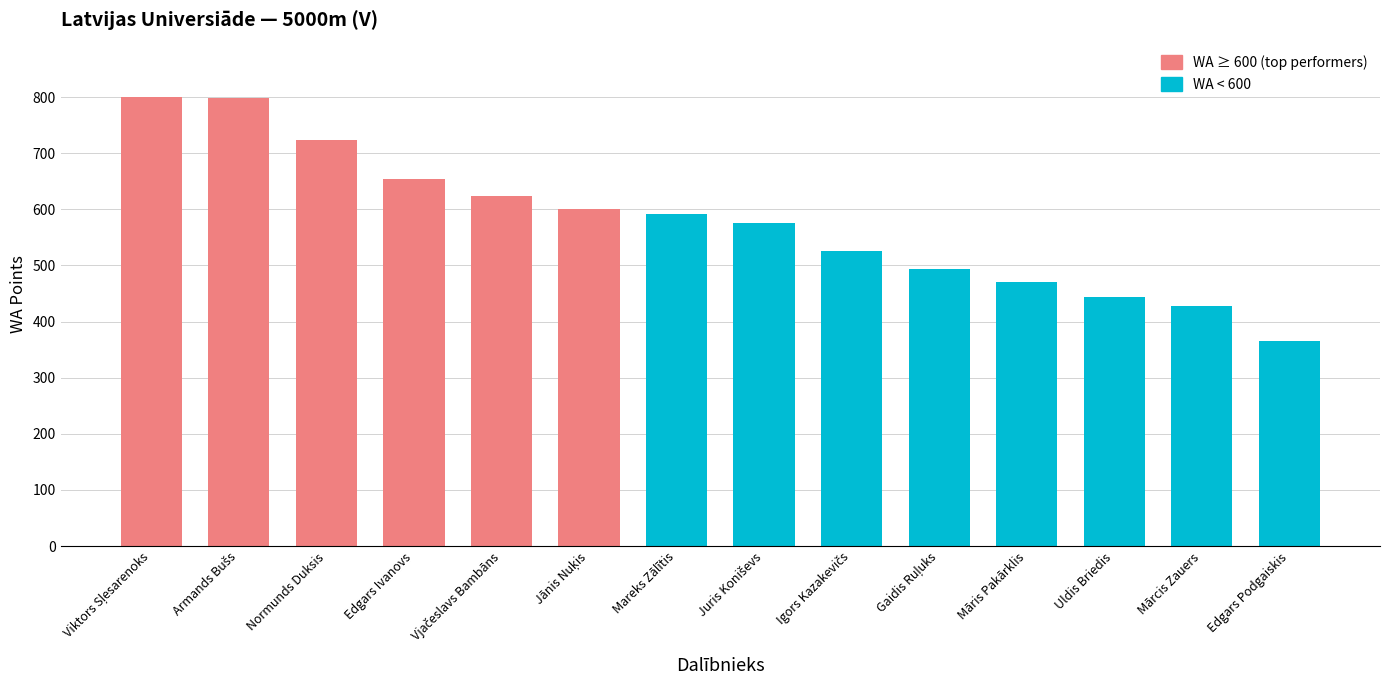

What is the value of the 3rd bar from the left?

723